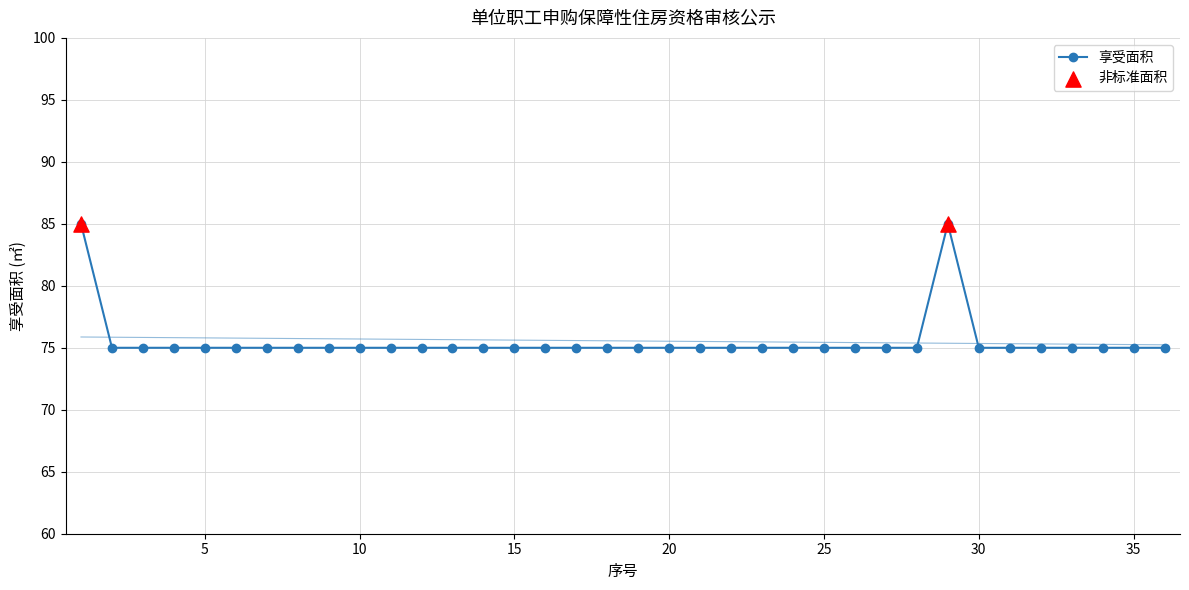

What is the change in value from 1 to 26?

-10